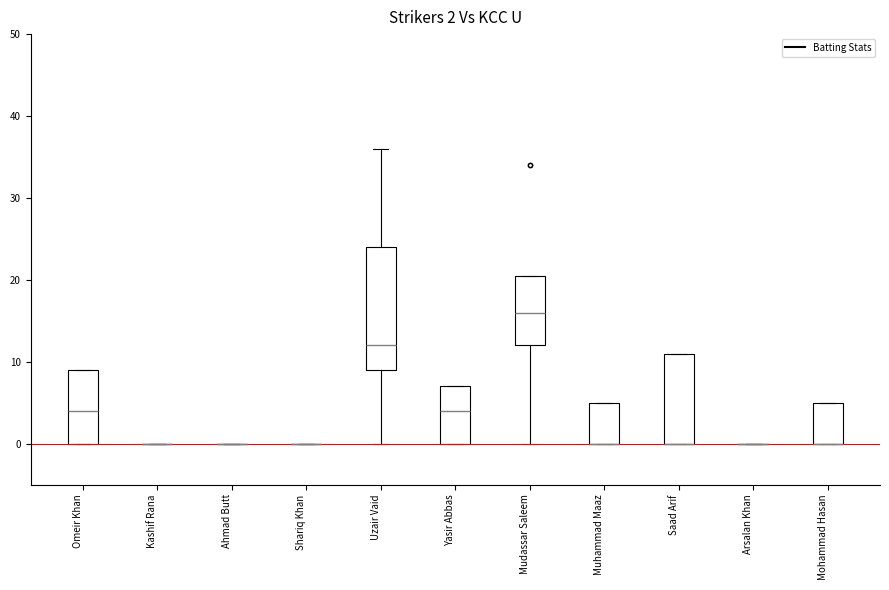

Comparing the boxes themselves (not the whiskers), which one is the tallest?

Uzair Vaid